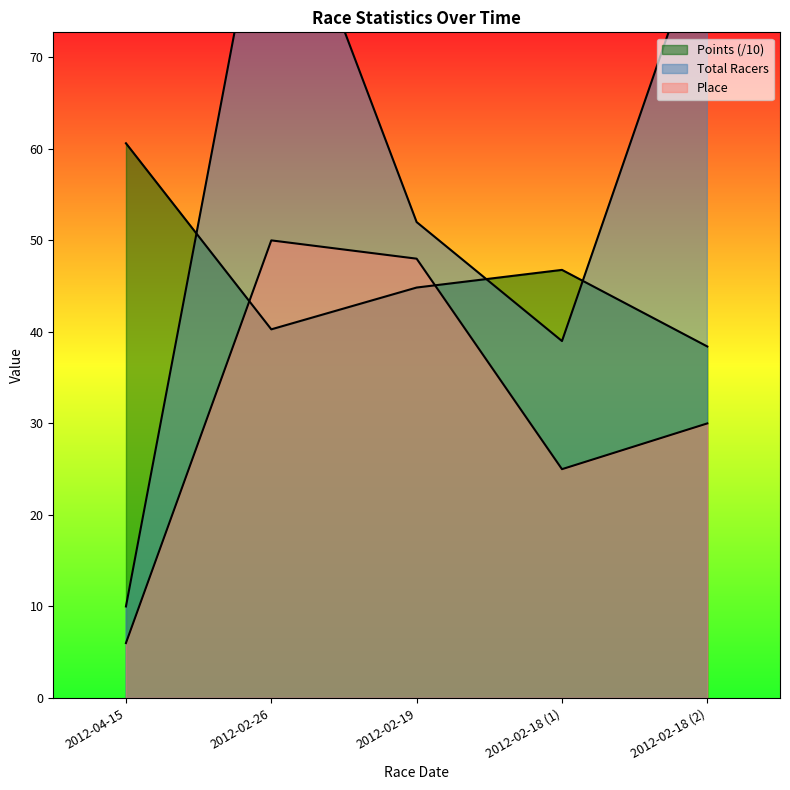

How many series are shown in this chart?

3